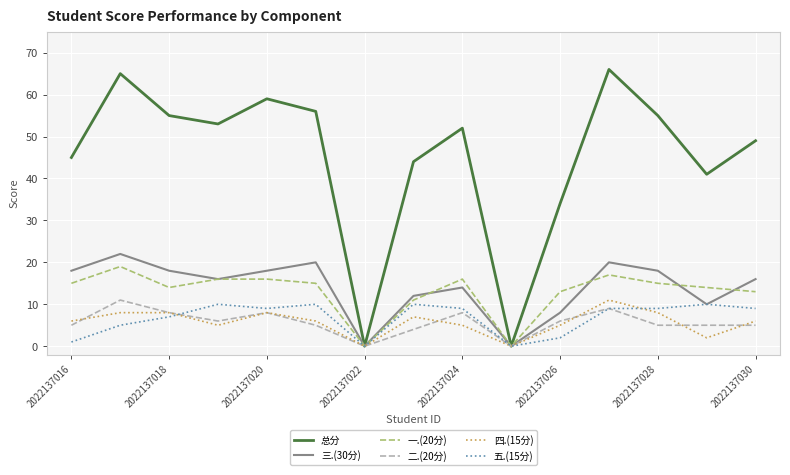

Which series has the largest total across all categories?

总分